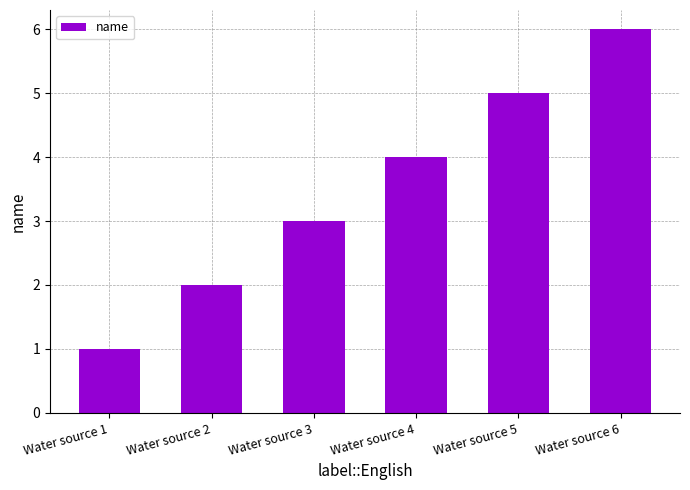

How many values are between 2 and 5?

4